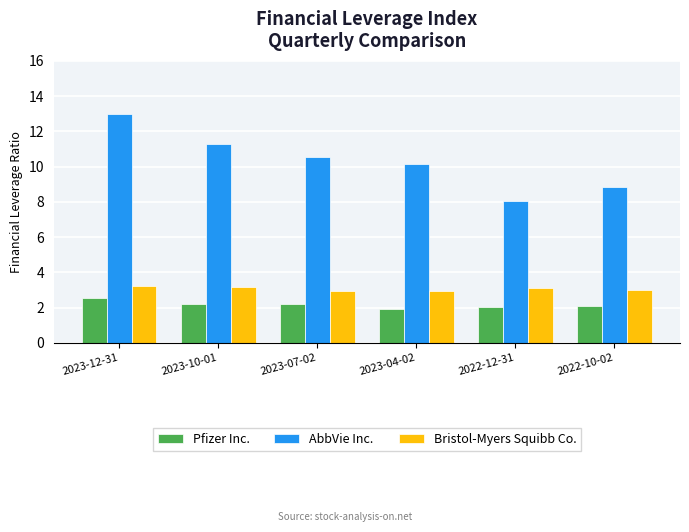

At which label is AbbVie Inc. closest to 10?

2023-04-02